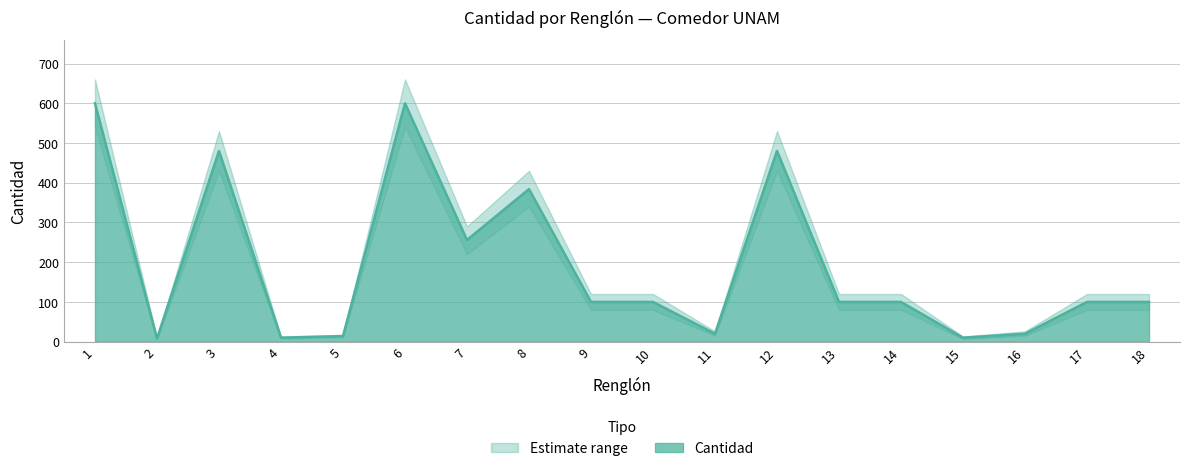

Does the chart display data point markers on the line(s)?

No